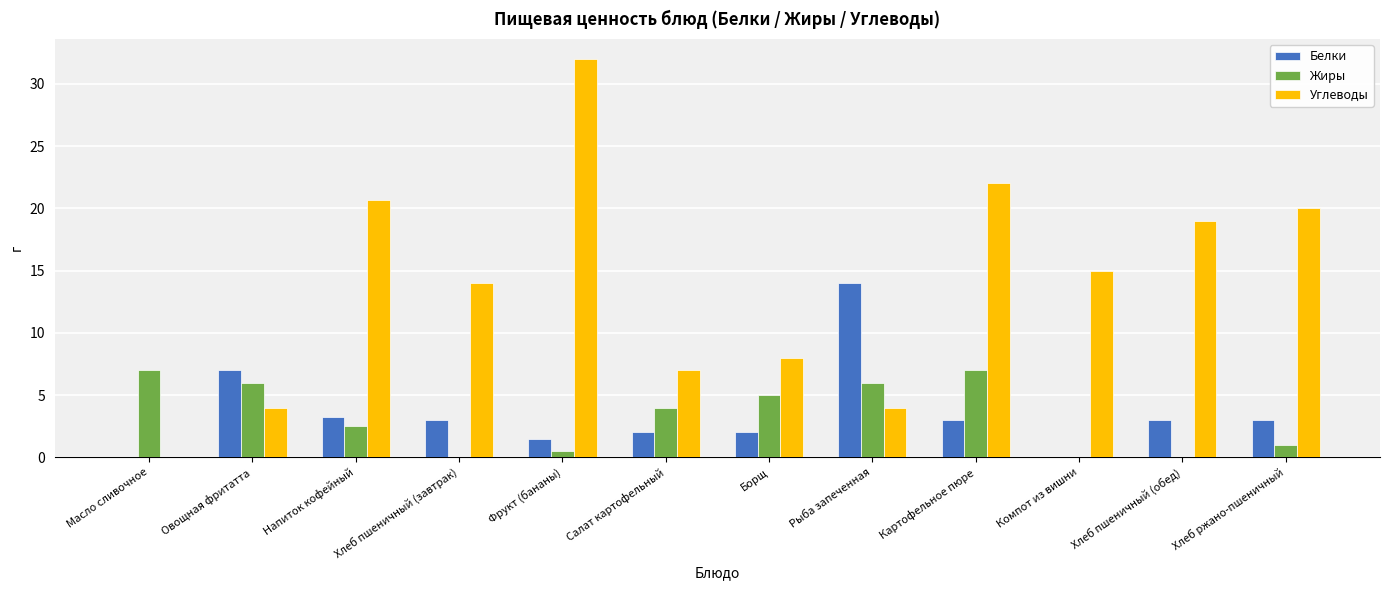

Which label corresponds to the largest value in the chart?

Фрукт (бананы)